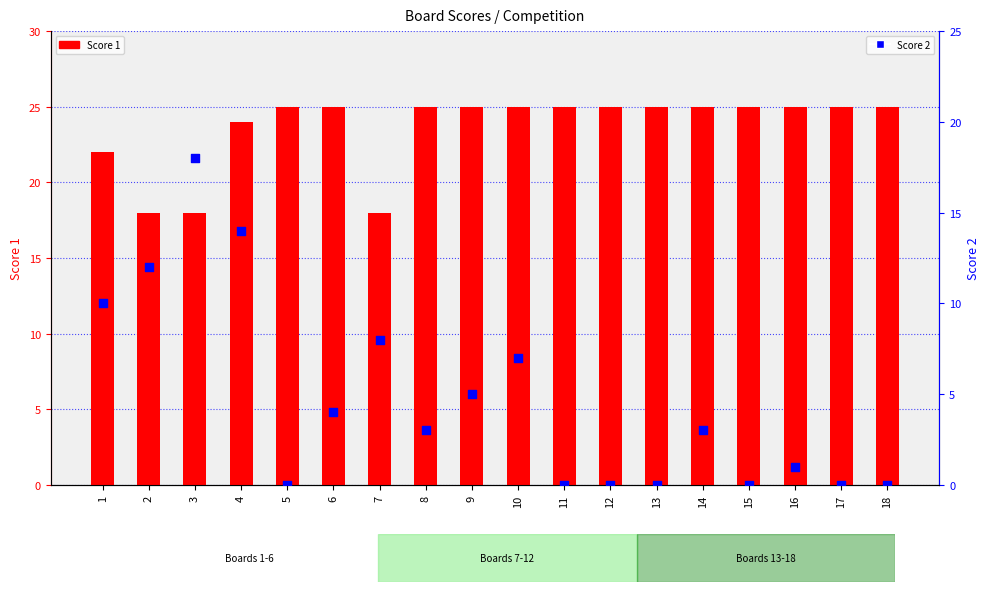

Is the value of Score 2 at 15 greater than the value of Score 1 at 6?

No